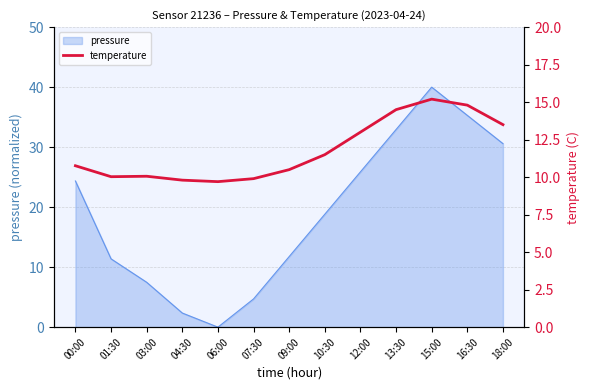

The chart shows a value of 15.6 at 09:00. True or false?

False